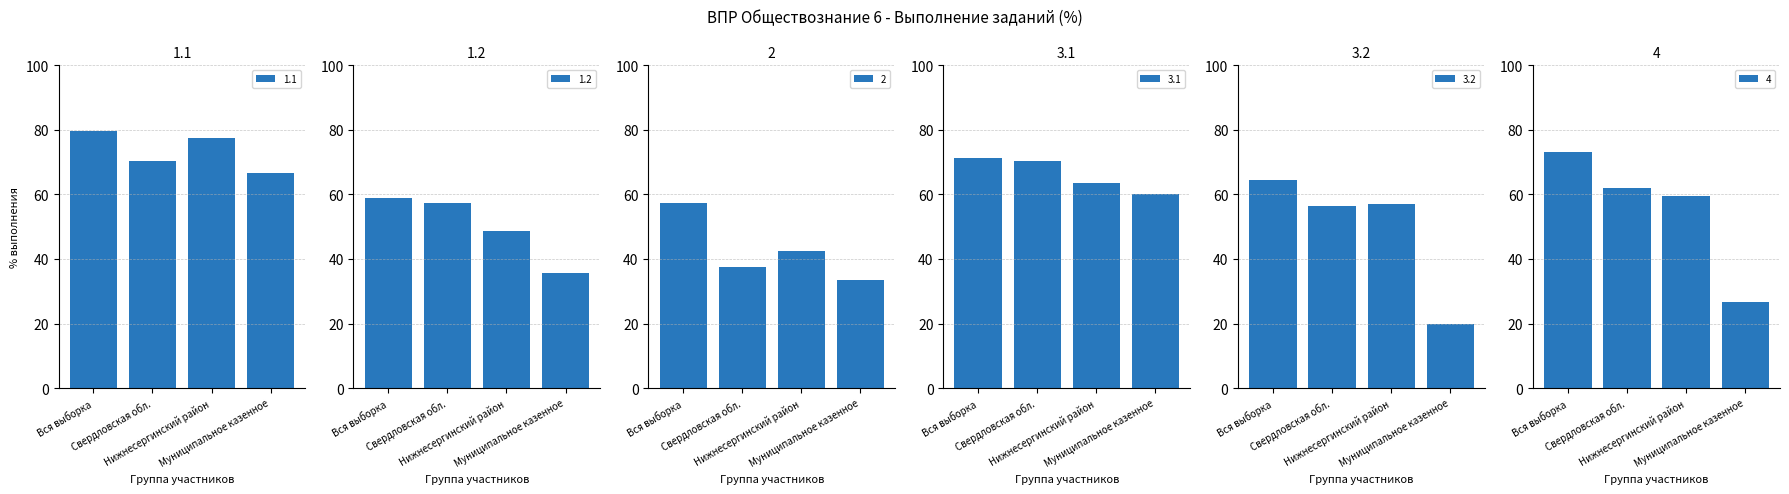

Where is 1.1 nearest to the value 73?

Свердловская обл.